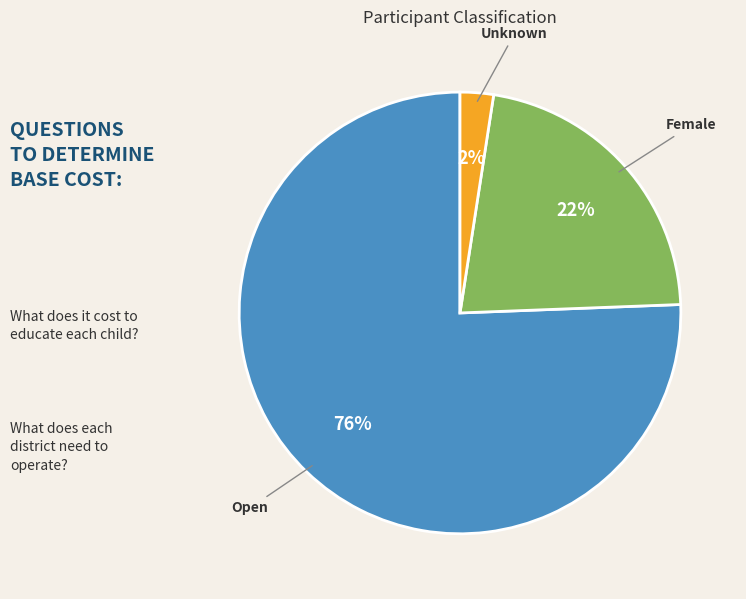

Is there a majority slice in this chart?

Yes